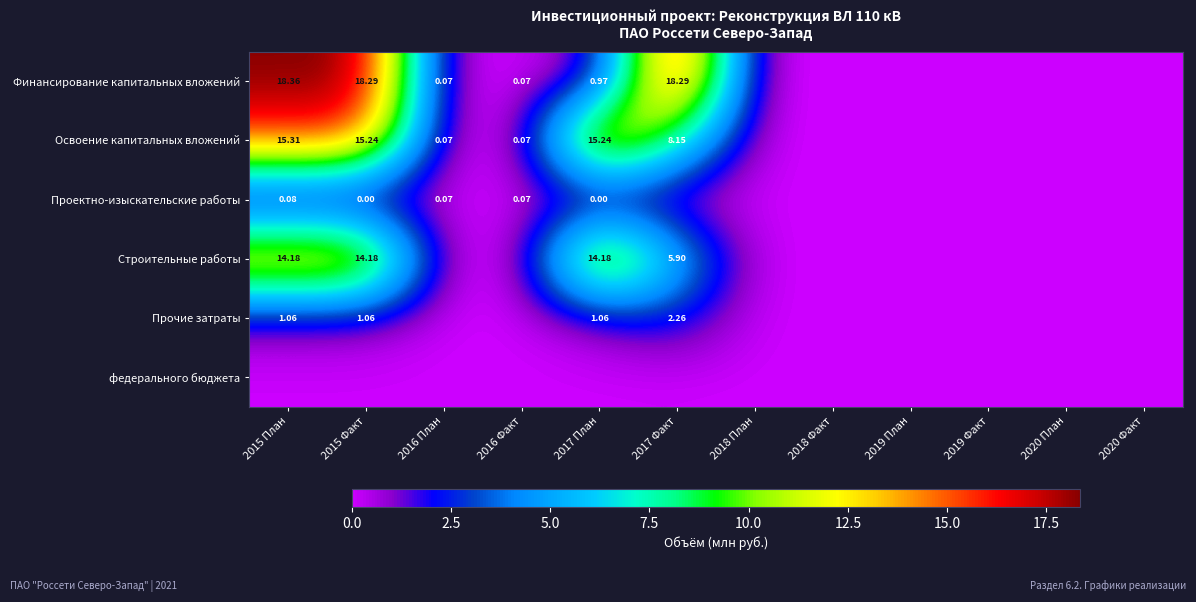

List the series in order of their peak value, highest first.

Финансирование капитальных вложений, Освоение капитальных вложений, Строительные работы, Прочие затраты, Проектно-изыскательские работы, федерального бюджета